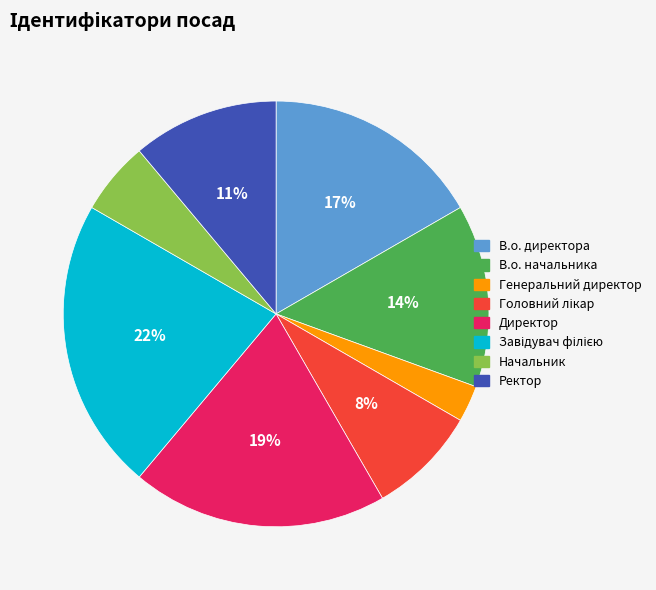

Which category has the smallest portion of the pie?

Генеральний директор